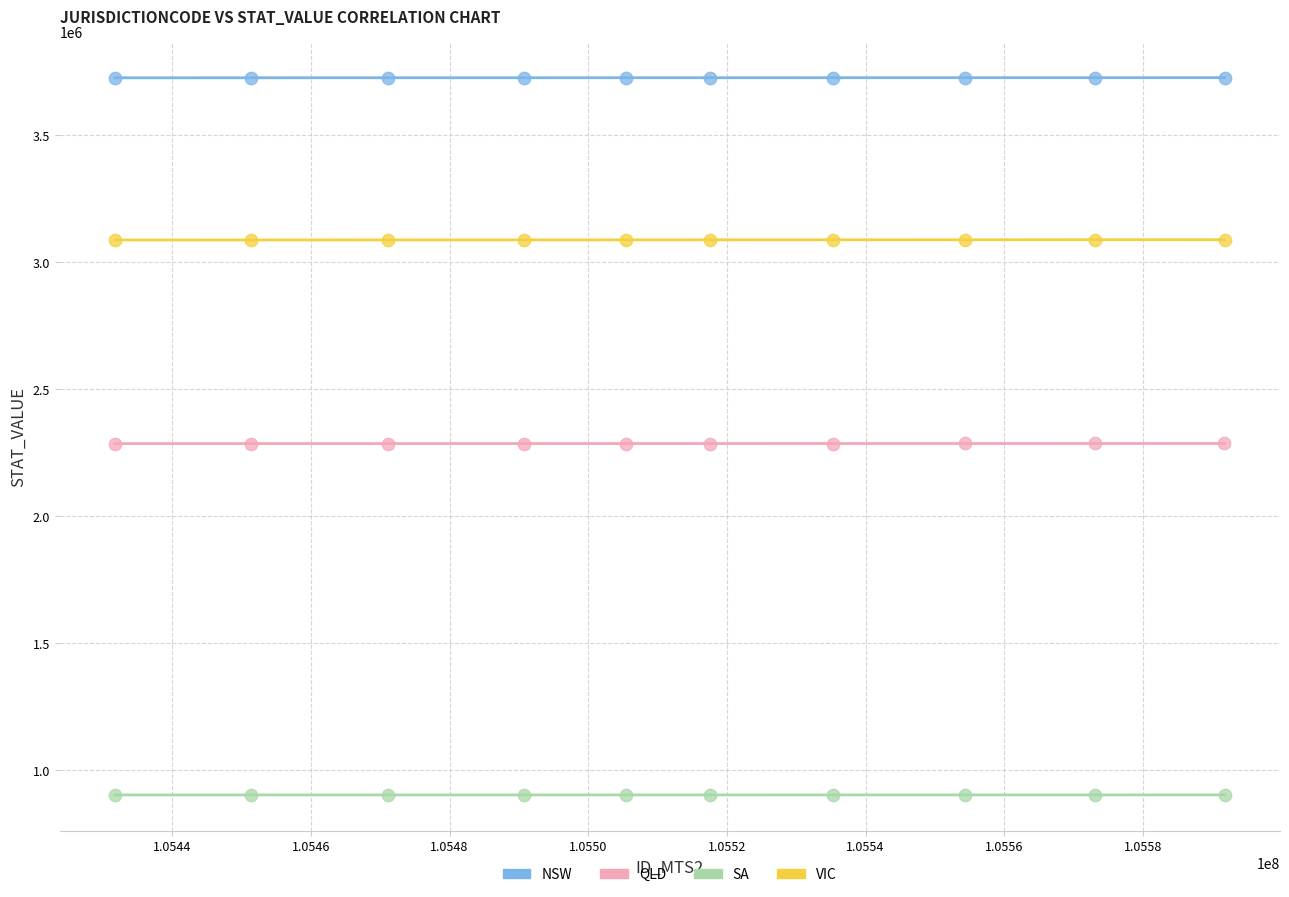

Which series reaches the minimum Y coordinate?

SA